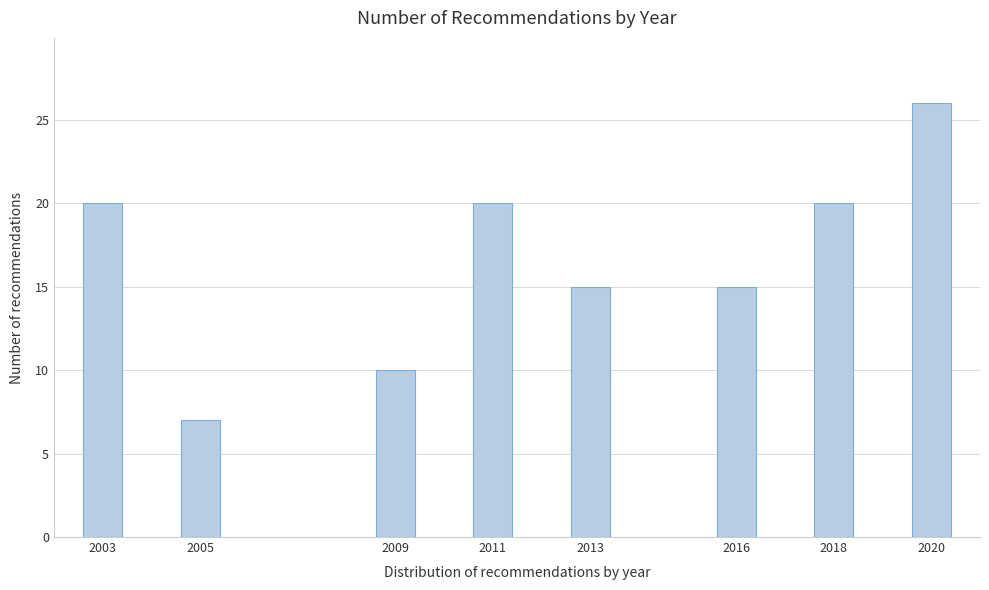

Reading left to right, transcribe all the data shown in this chart.

20	7	10	20	15	15	20	26